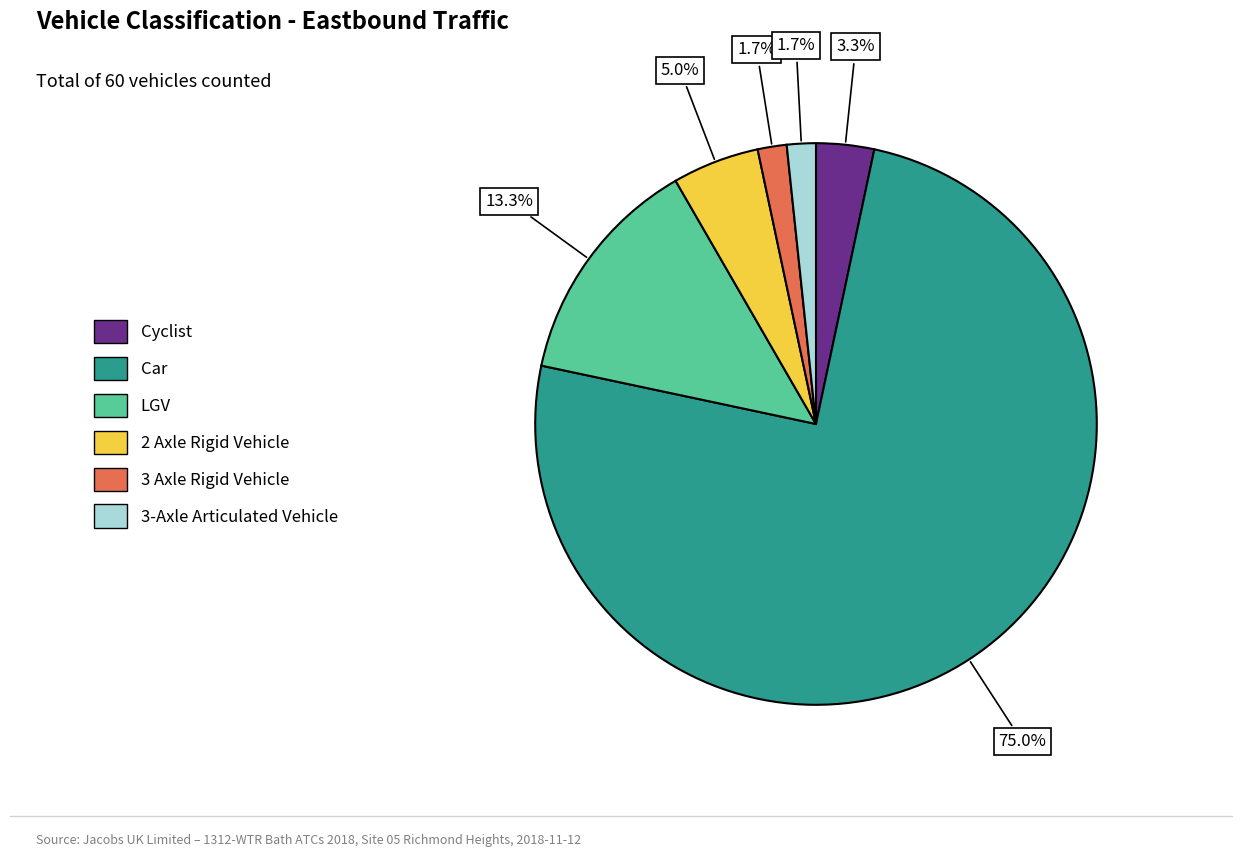

Is there any slice that represents more than half of the pie?

Yes